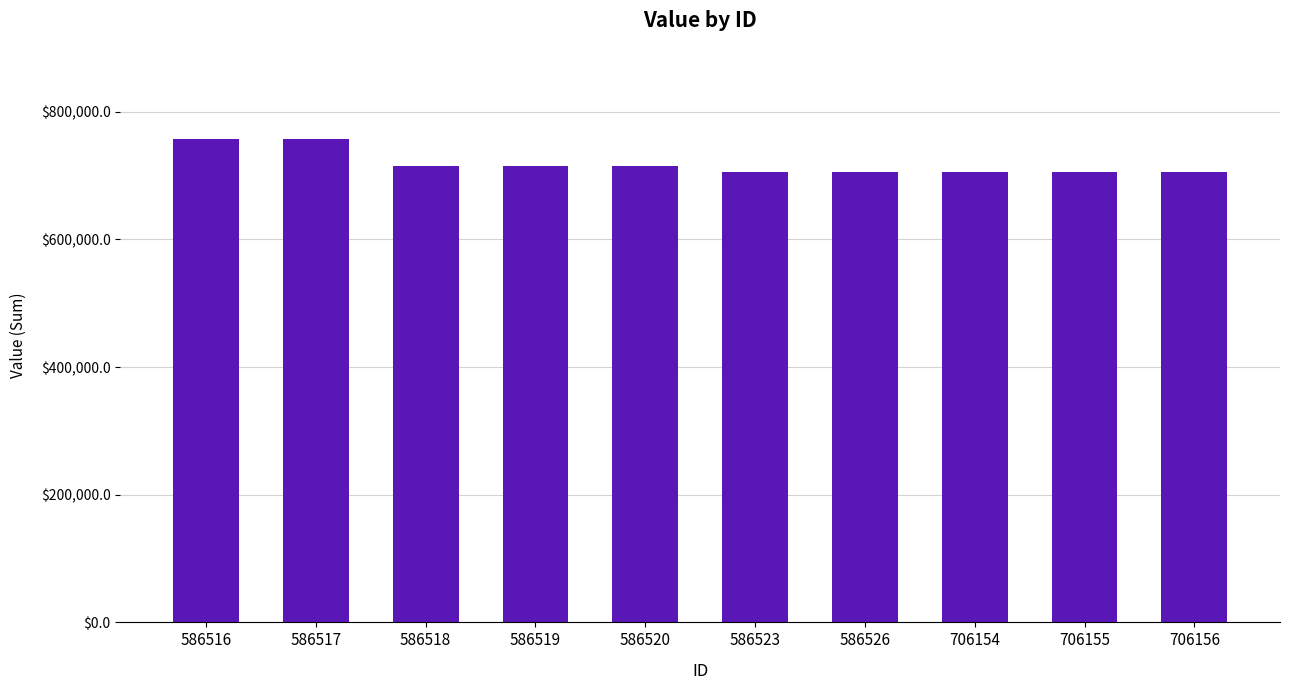

What is the maximum value shown in the chart?

757678